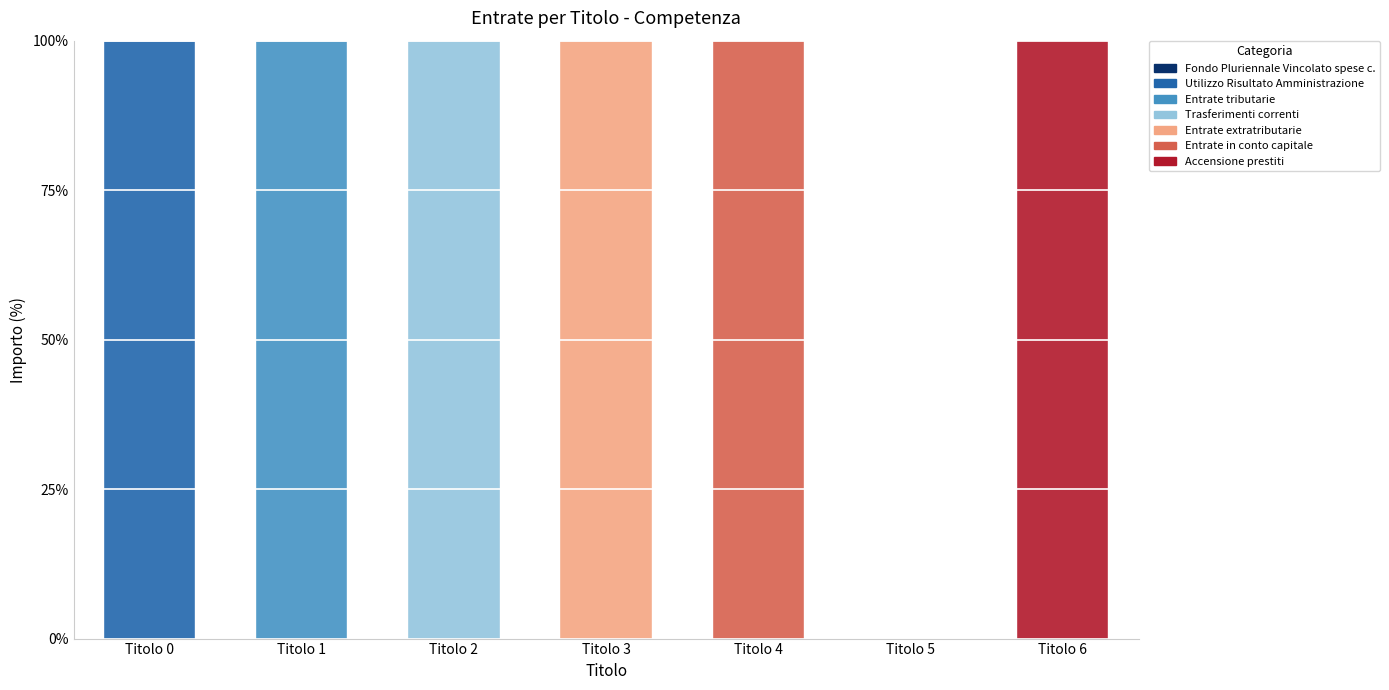

What is the total value across all series at Titolo 3?

100